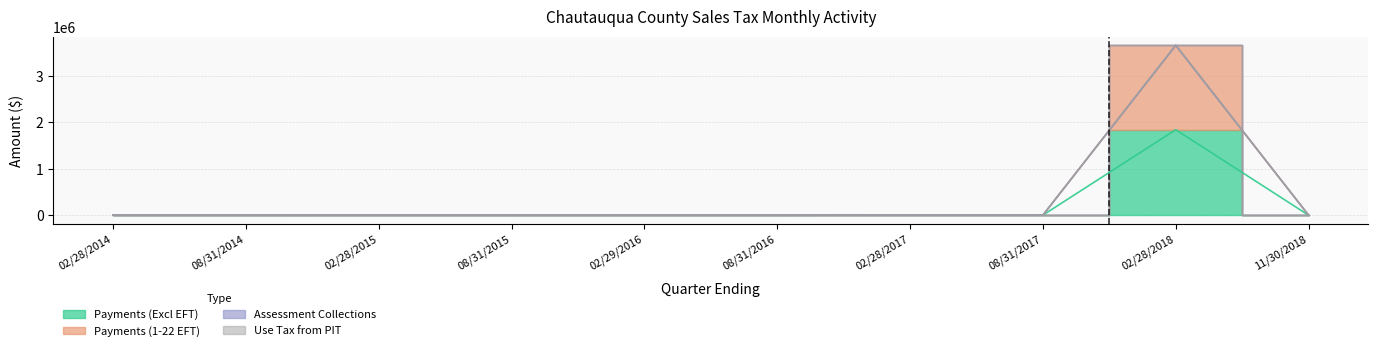

True or false: Use Tax from PIT and Payments (1-22 EFT) cross at least once.

False